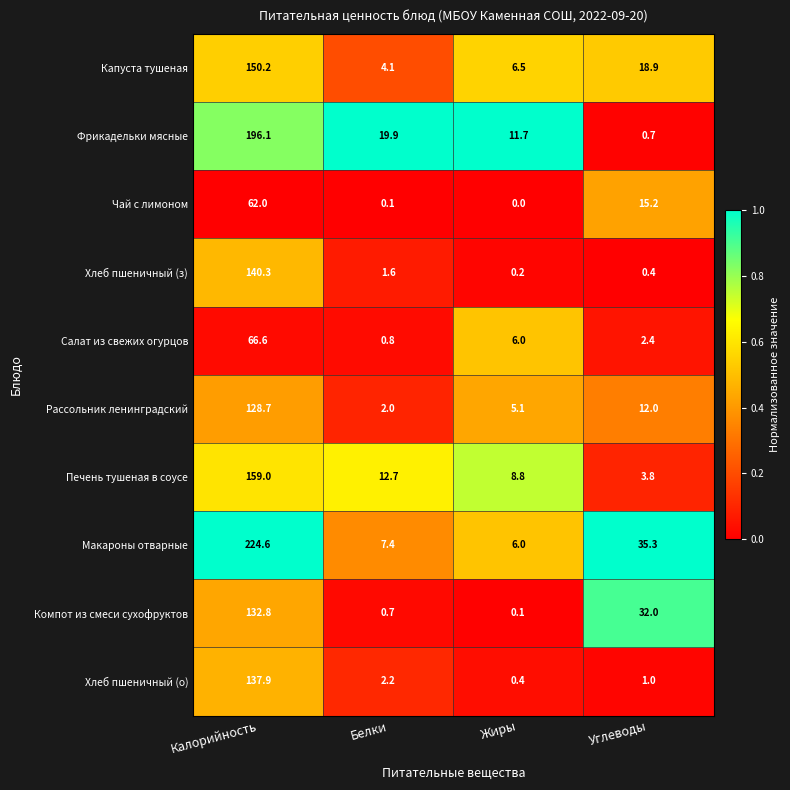

What is the spread (max minus min) of values at Углеводы?

34.9